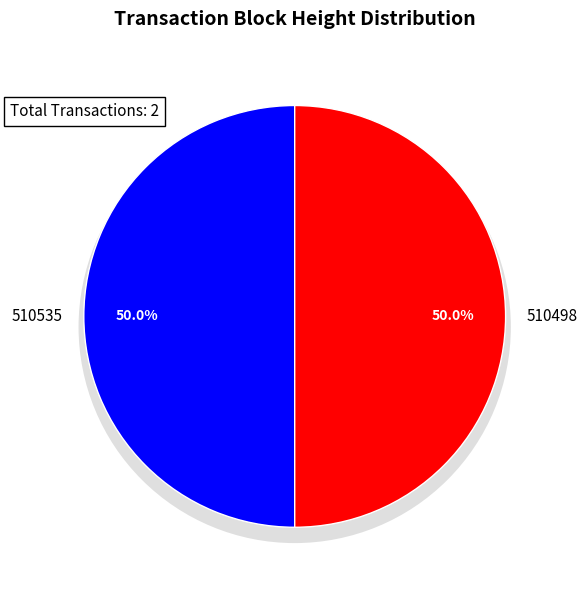

To the nearest percent, what is the combined percentage of 510498 and 510535?

100%